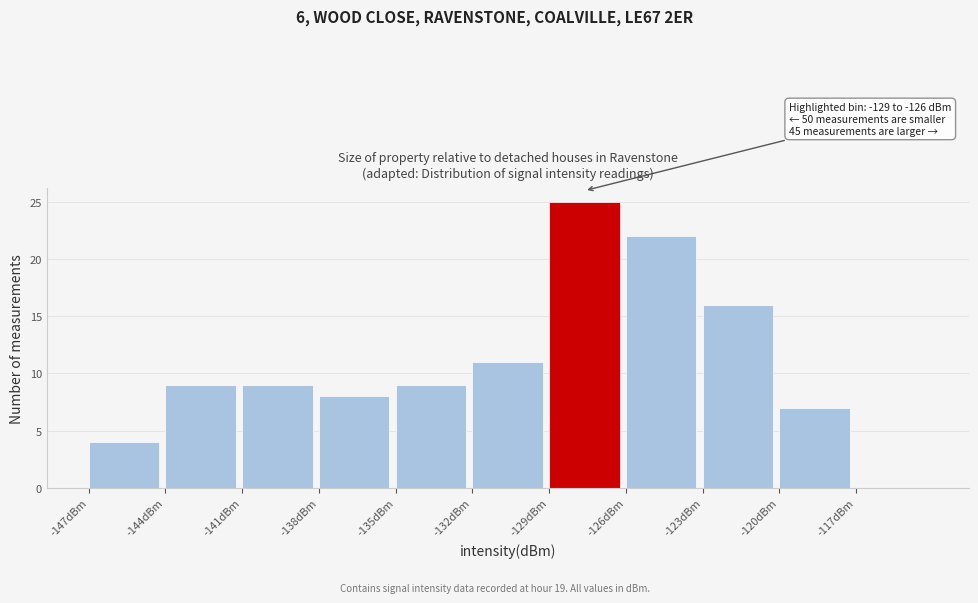

Over which range of the x-axis is the bar tallest?

-129 to -126